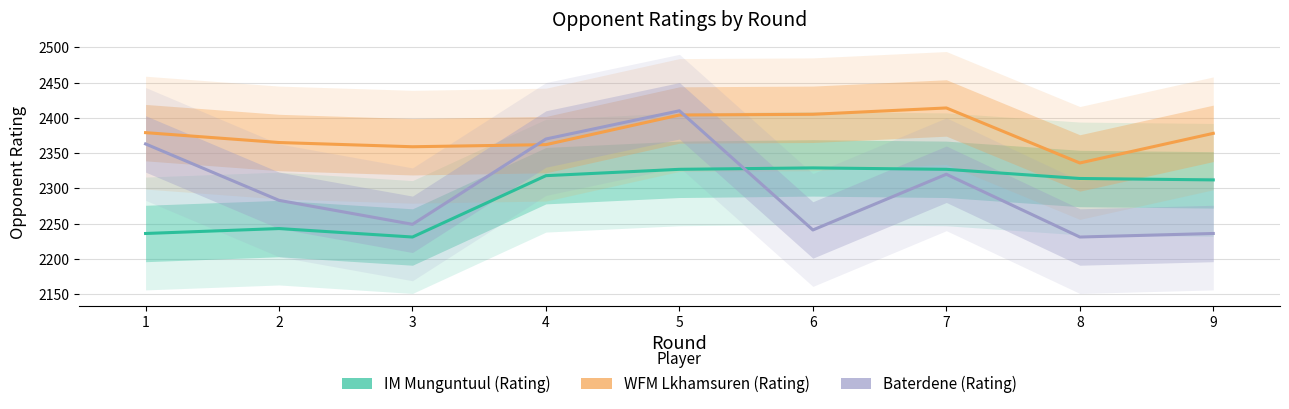

True or false: IM Munguntuul (Rating) has more than 1 interior local peaks.

True